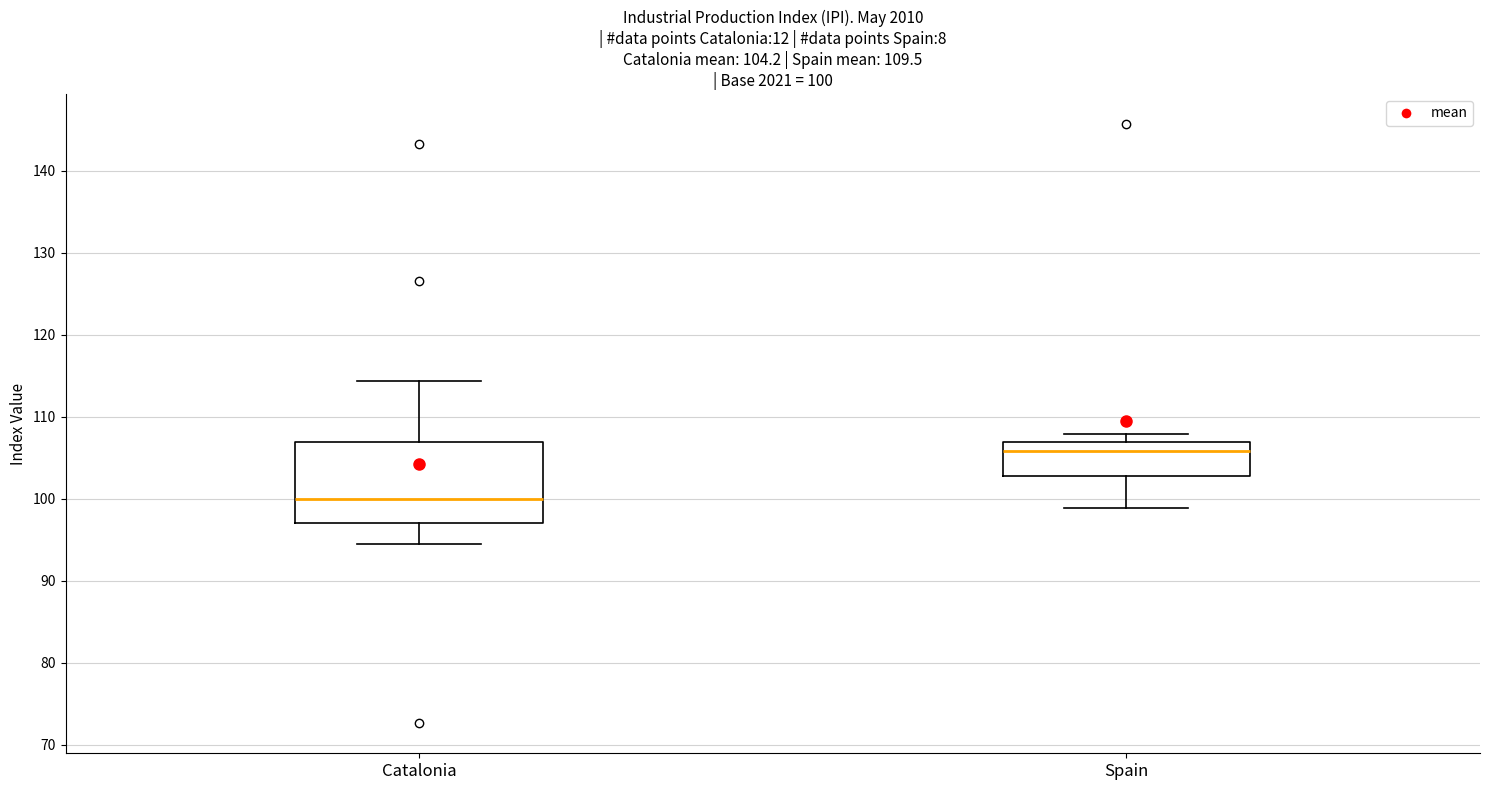

Comparing the boxes themselves (not the whiskers), which one is the tallest?

Catalonia